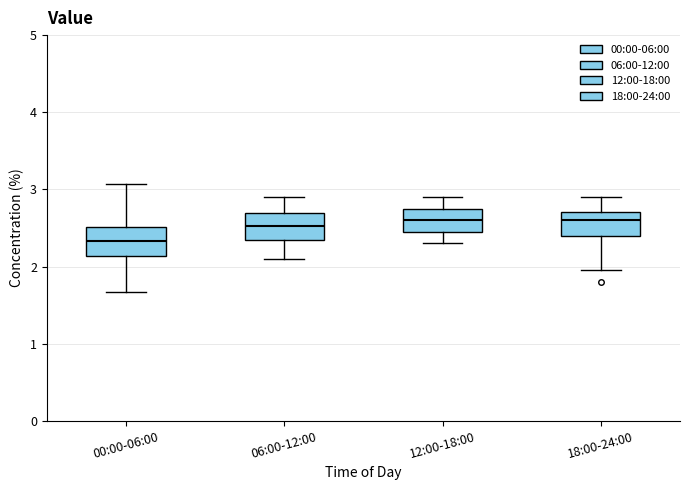

Reading left to right, read every box against the y-axis: the position of its median line, the range the box covers, and the ends of its whiskers. The values are not printed on the chart, so give them approximately, as read against the axis.

00:00-06:00: median 2.3, box 2.1 to 2.5, whiskers 1.7 to 3.1
06:00-12:00: median 2.5, box 2.4 to 2.7, whiskers 2.1 to 2.9
12:00-18:00: median 2.6, box 2.5 to 2.8, whiskers 2.3 to 2.9
18:00-24:00: median 2.6, box 2.4 to 2.7, whiskers 2.0 to 2.9